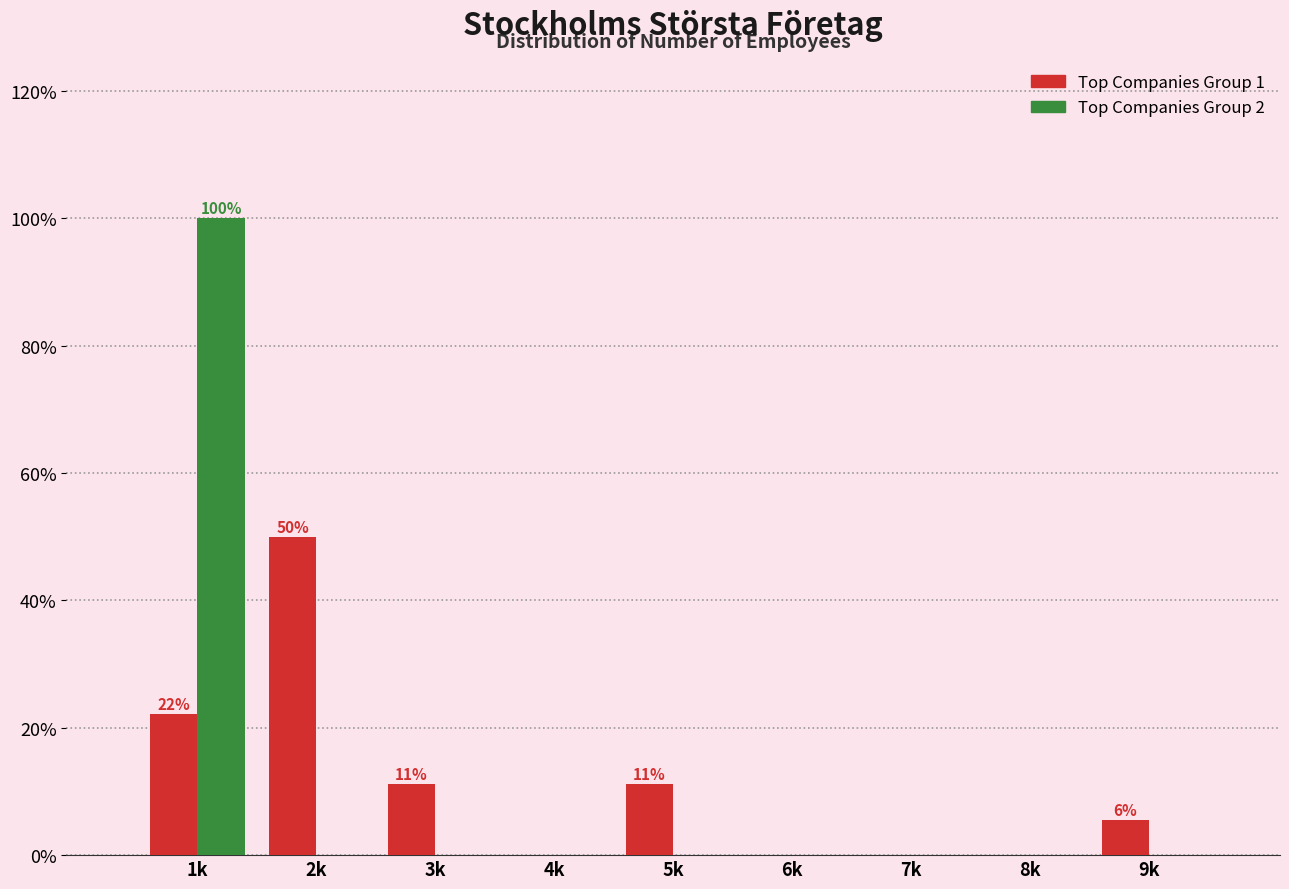

Which category has the highest value across all series?

1k